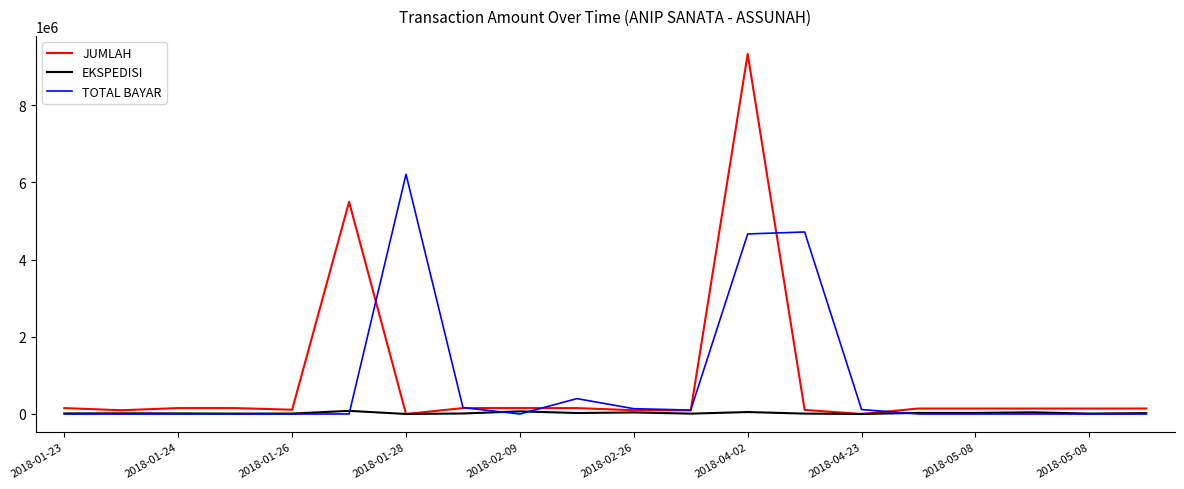

What is the maximum value shown in the chart?

9327500